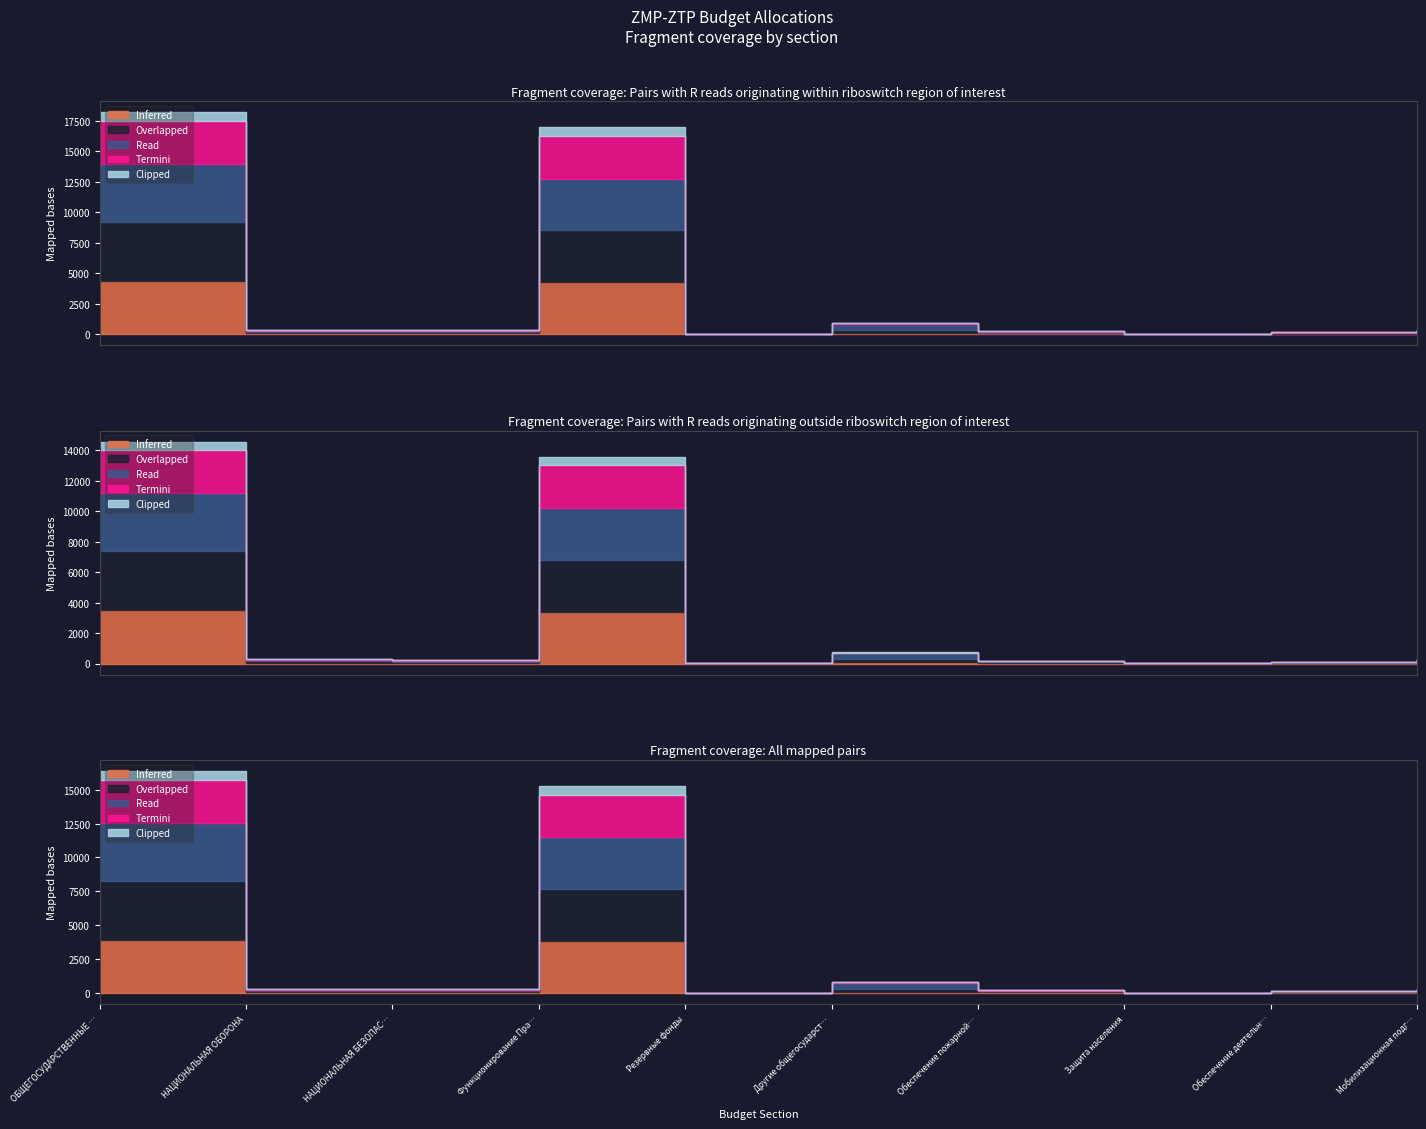

How many lines are shown in the chart?

5